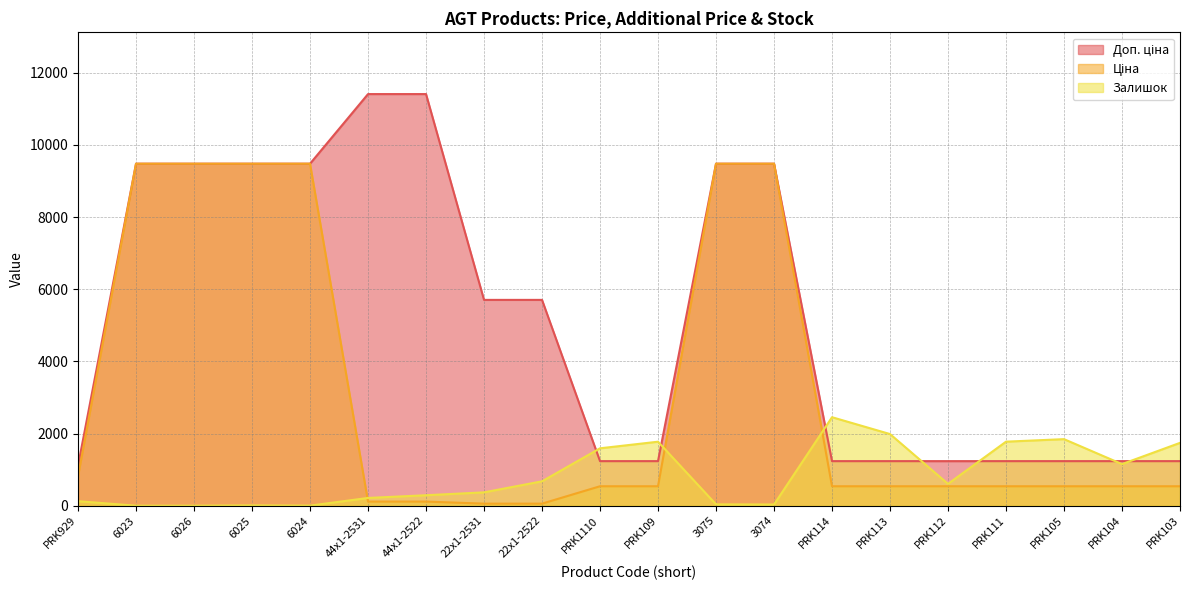

Reading left to right, transcribe all the data shown in this chart.

Ціна: 818.5	9480.1	9480.1	9480.1	9480.1	114.1	114.1	57.0	57.0	539.0	539.0	9480.1	9480.1	539.0	539.0	539.0	539.0	539.0	539.0	539.0
Доп. ціна: 1109.2	9480.1	9480.1	9480.1	9480.1	11410.0	11410.0	5705.0	5705.0	1235.4	1235.4	9480.1	9480.1	1235.4	1235.4	1235.4	1235.4	1235.4	1235.4	1235.4
Залишок: 125.0	0.0	0.0	8.0	2.0	215.0	290.0	370.0	676.0	1591.0	1774.0	37.0	33.0	2453.0	1986.0	605.0	1775.0	1845.0	1153.0	1742.0